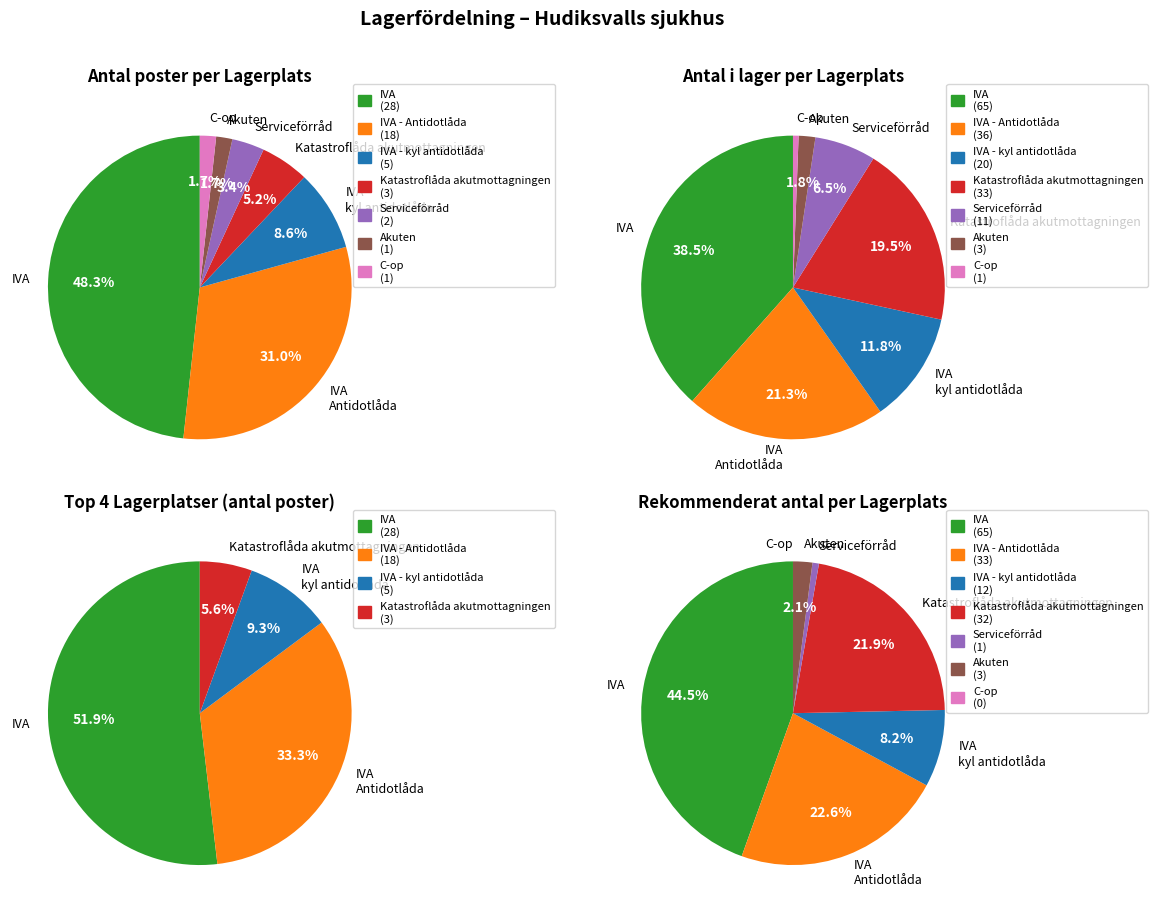

Rank the categories by value from highest to lowest.

IVA, IVA - Antidotlåda, IVA - kyl antidotlåda, Katastroflåda akutmottagningen, Serviceförråd, Akuten, C-op